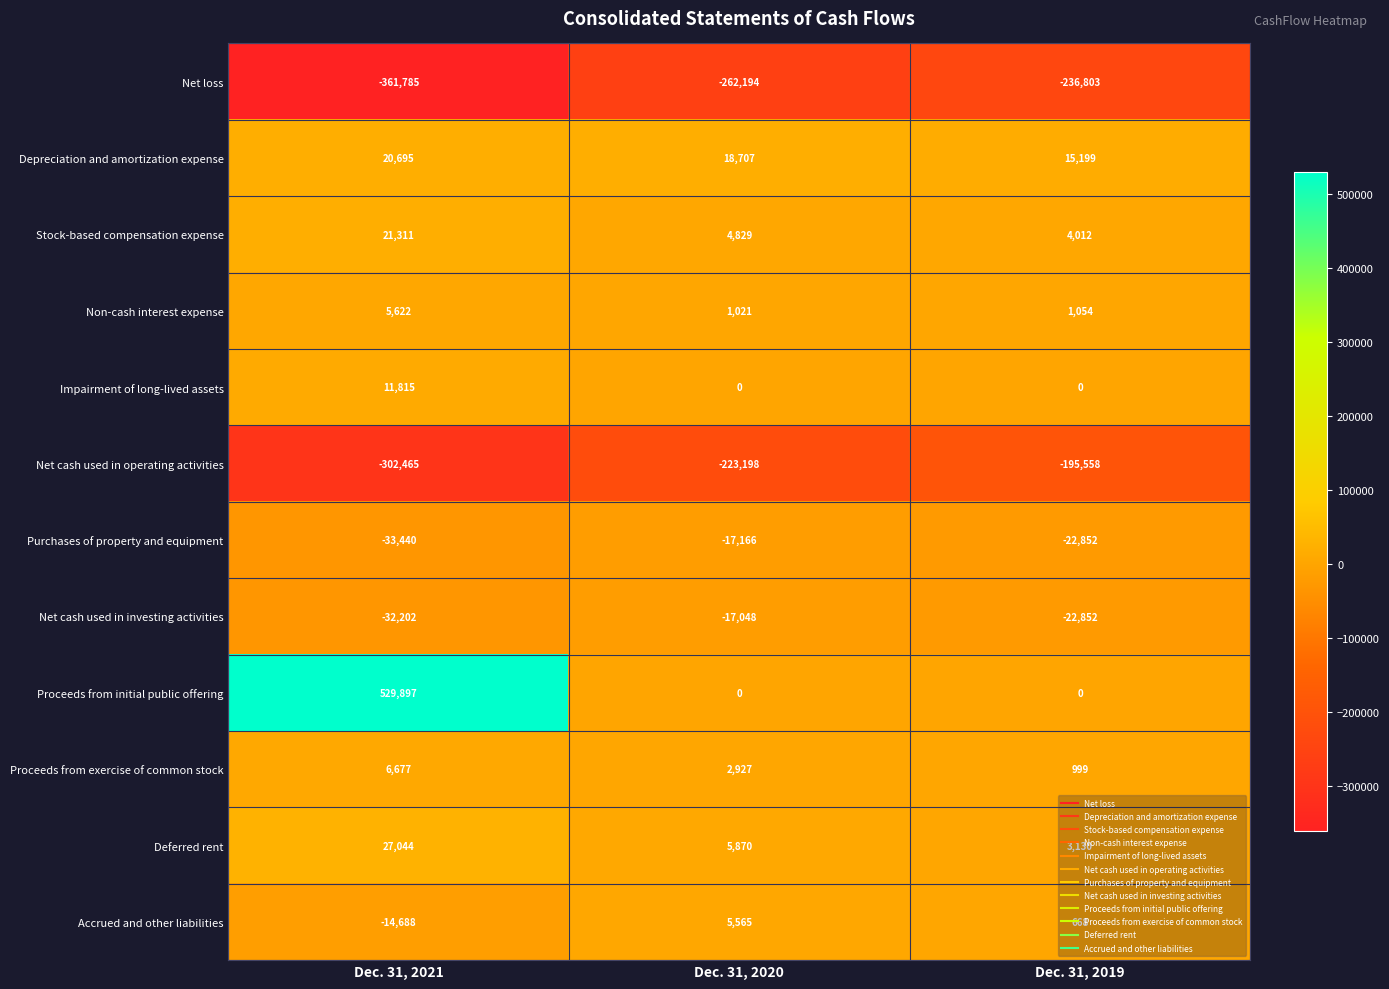

Which series changed the most between Dec. 31, 2021 and Dec. 31, 2019?

Proceeds from initial public offering